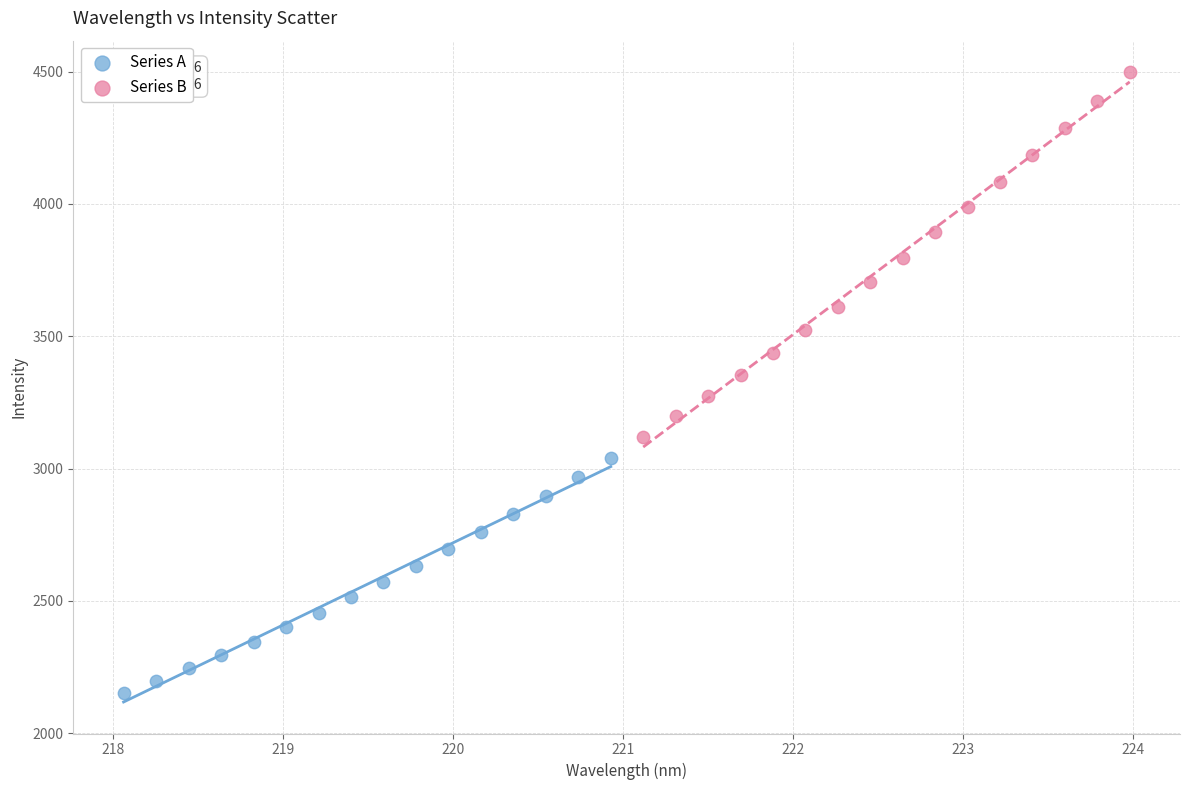

What are all the series names shown in the legend?

Series A, Series B